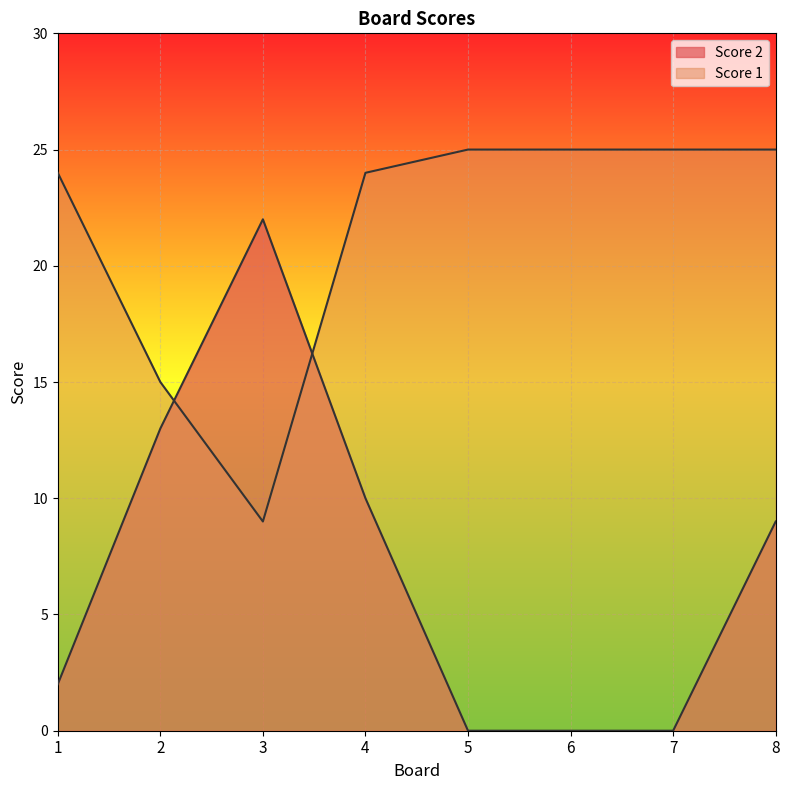

At which category does the chart reach its minimum across all series?

5